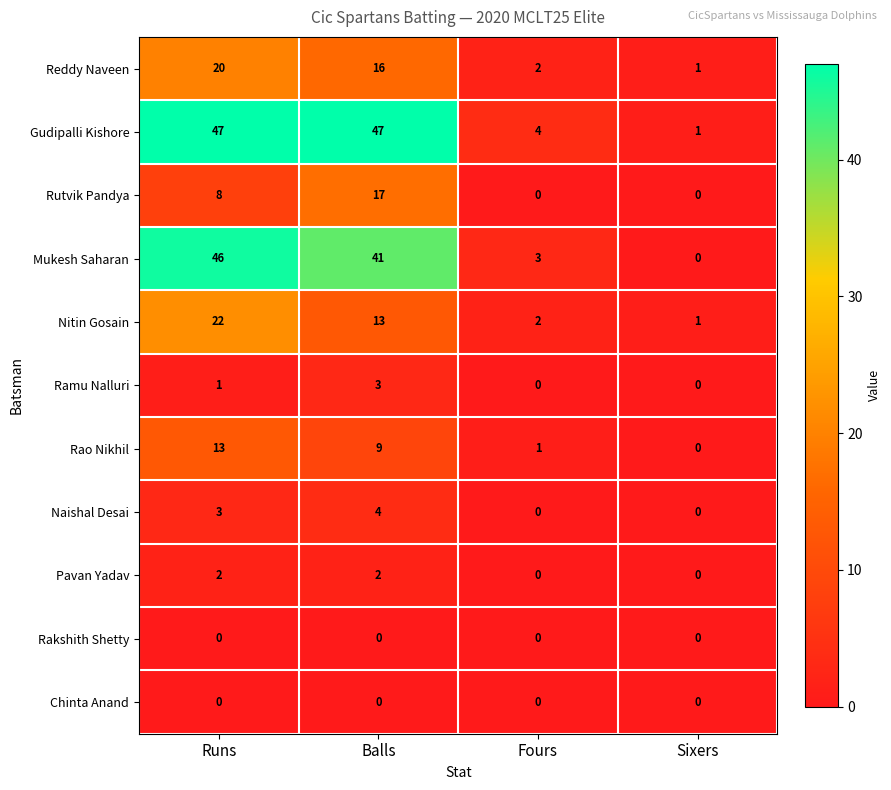

What is the difference between the second highest and second lowest values in the Mukesh Saharan series?

38